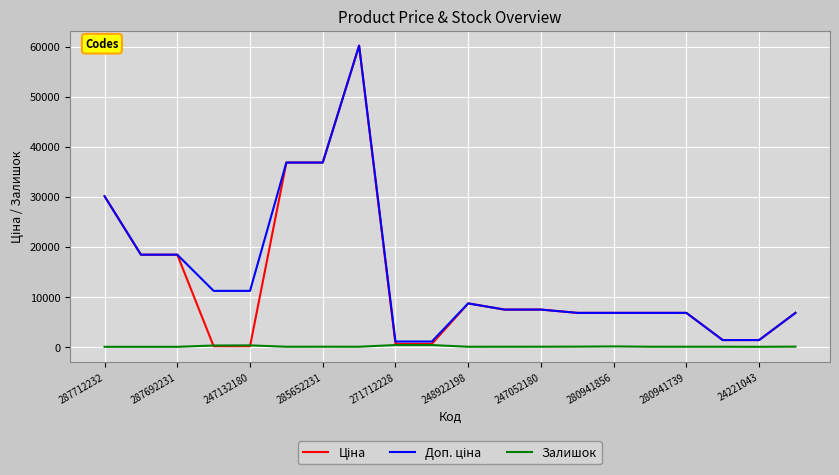

What is the maximum value shown in the chart?

60205.6